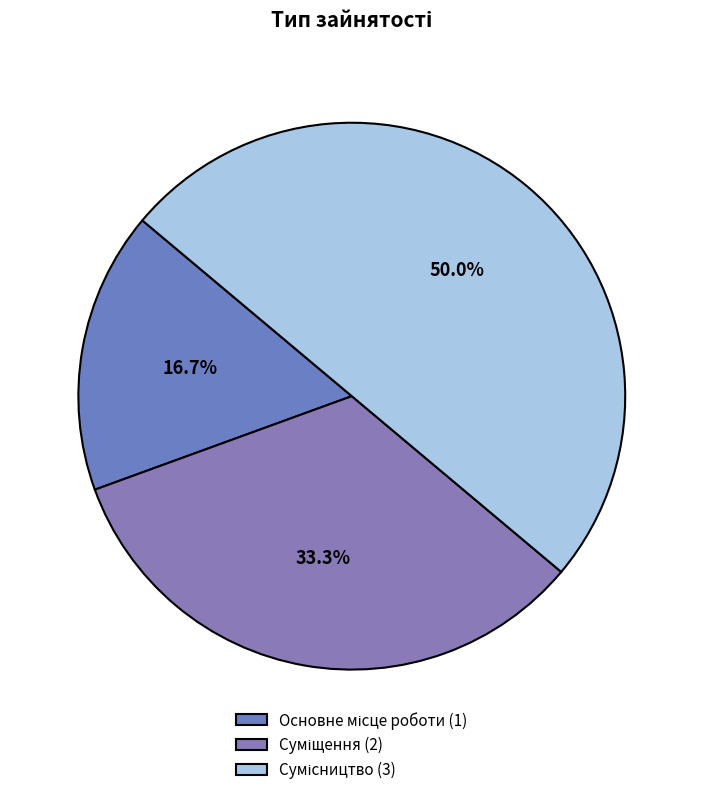

Is there a majority slice in this chart?

No